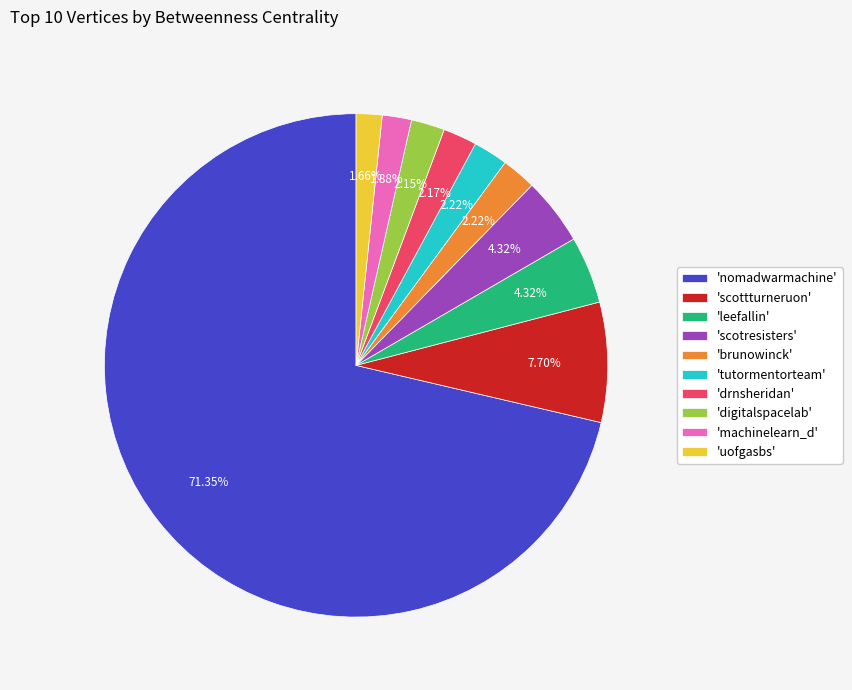

Does 'nomadwarmachine' represent more than half of the total?

Yes